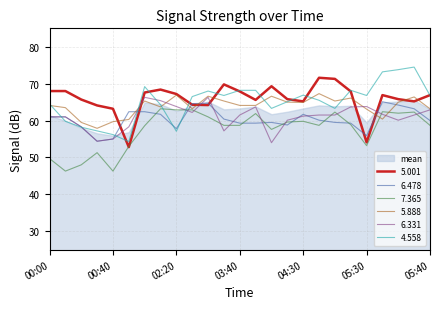

What is the average value of the   6.478 series?

60.4